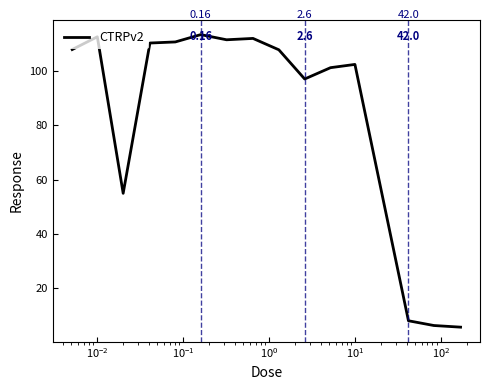

What is the minimum value shown in the chart?

5.5